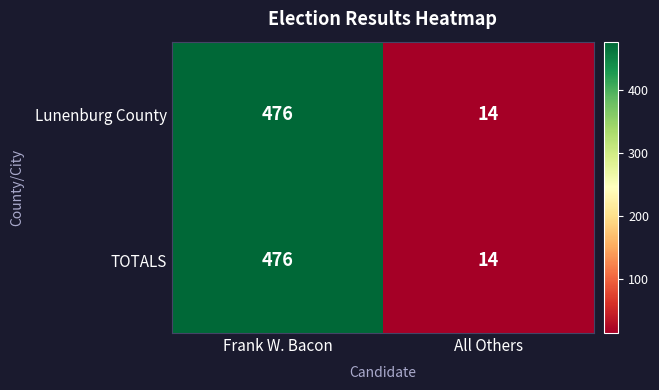

The Lunenburg County series shows 190 at Frank W. Bacon. True or false?

False